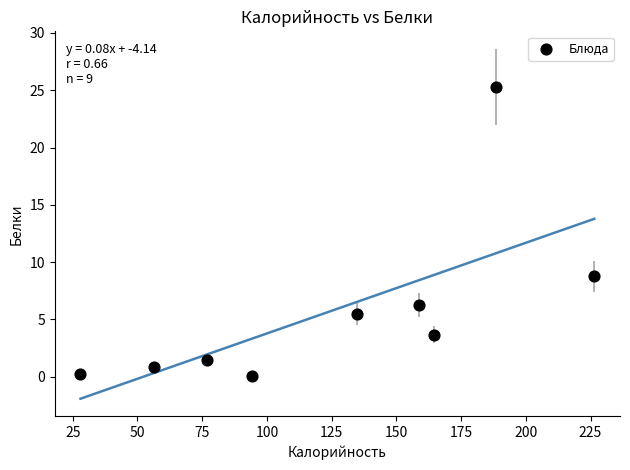

What Y value in the scatter plot is closest to 12?

8.8